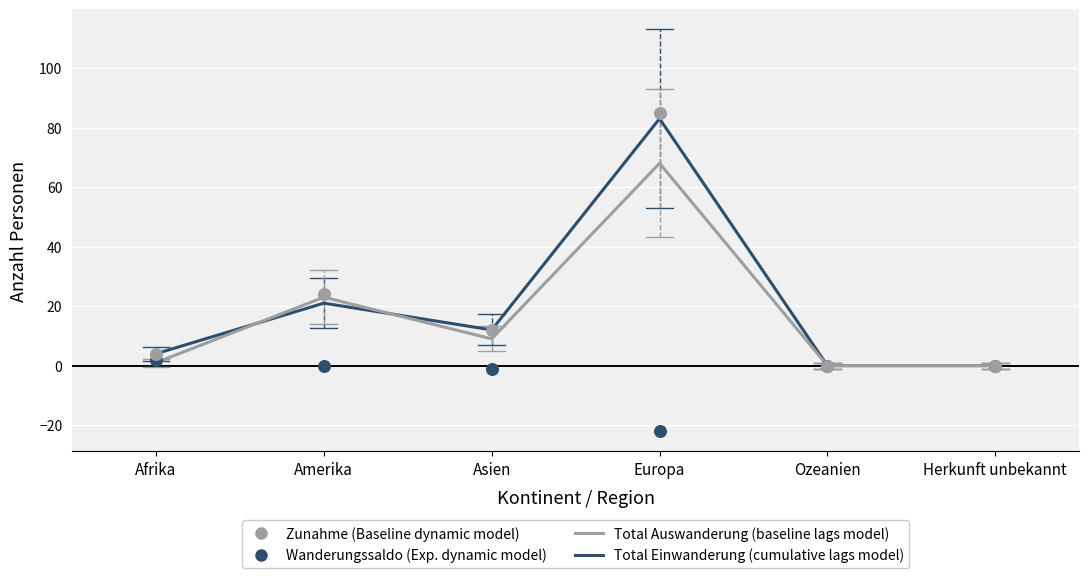

Which series has the largest total across all categories?

Zunahme (Baseline dynamic model)